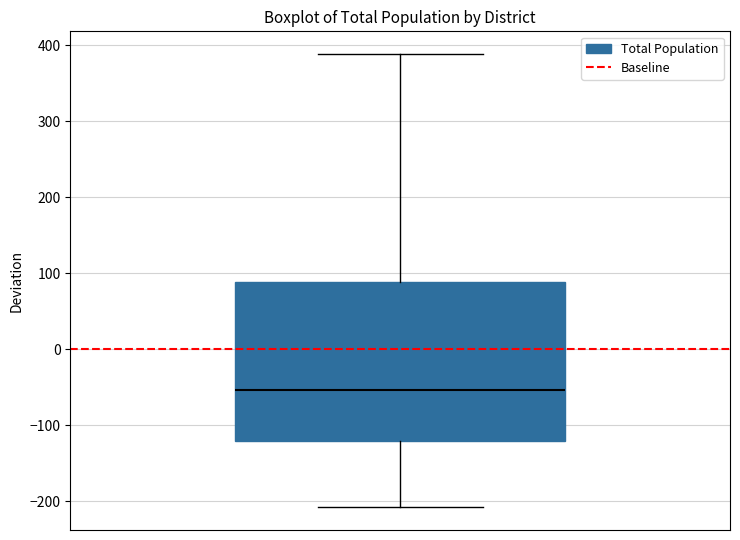

Transcribe this box plot: give where the median line is, the range the box spans, and where the two whiskers end, as read against the y-axis. The values are not printed on the chart, so give them approximately, as read against the axis.

median -50, box -120 to 90, whiskers -210 to 390